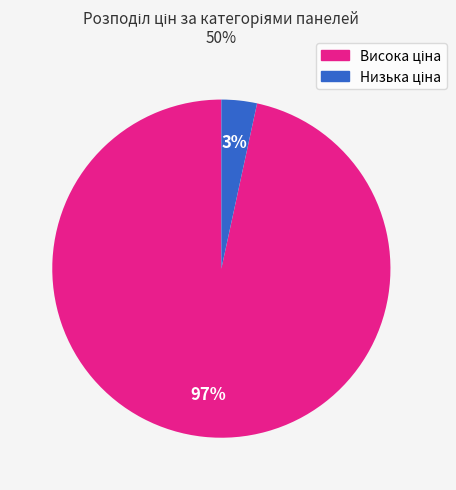

Does any single category account for the majority?

Yes